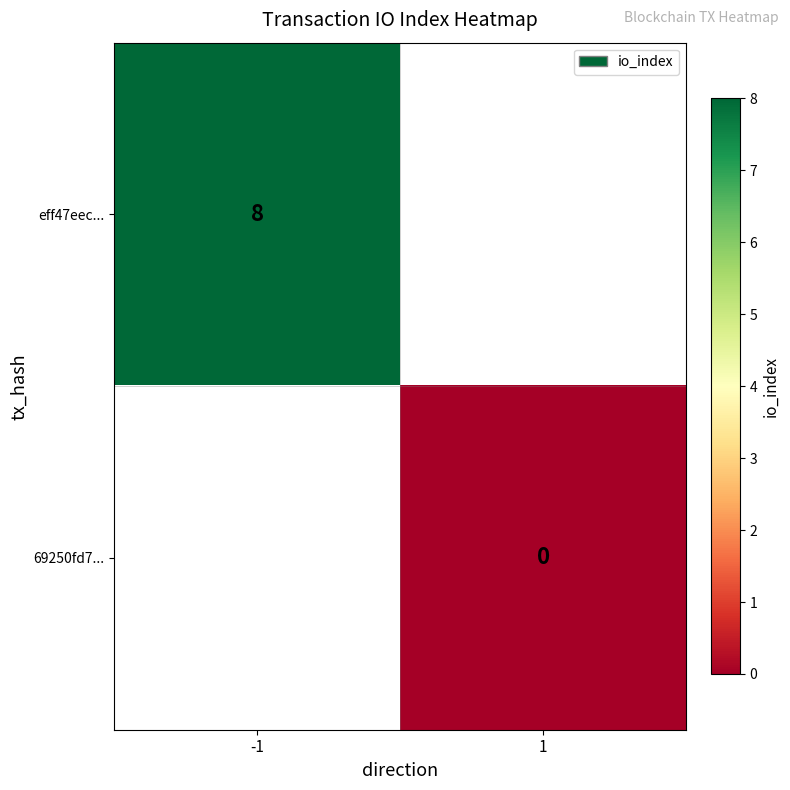

The eff47eec... series shows 8 at -1. True or false?

True